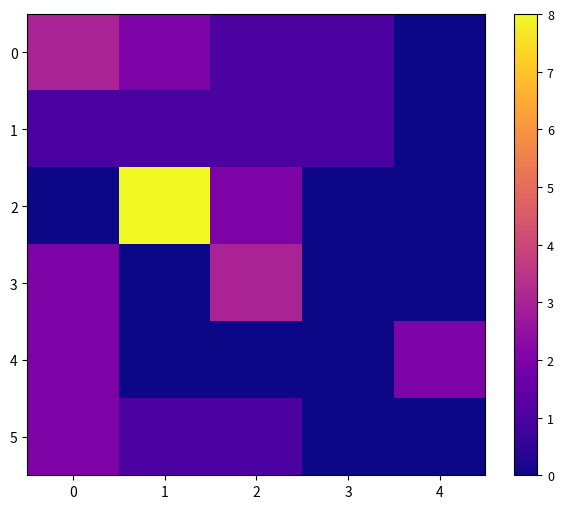

What is the total value across all series at 2?

8